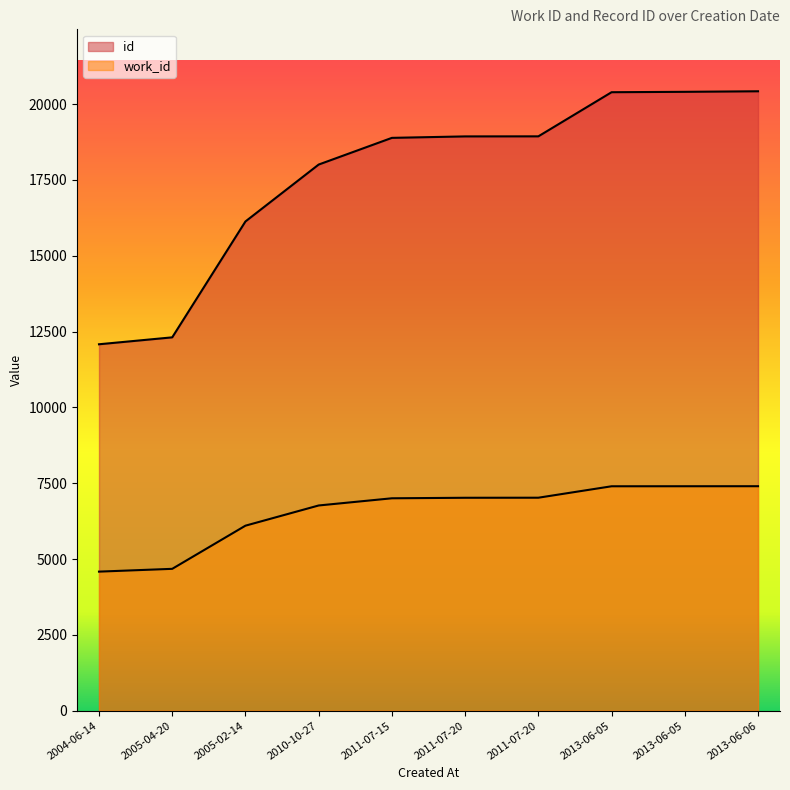

What is the difference between the highest and lowest values at 2013-06-05?

12992